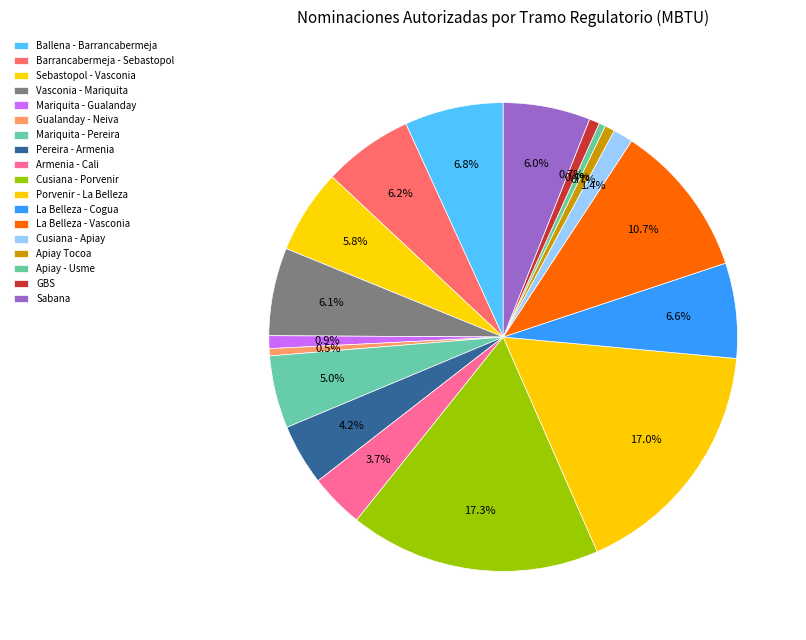

How many slices are in this pie chart?

18